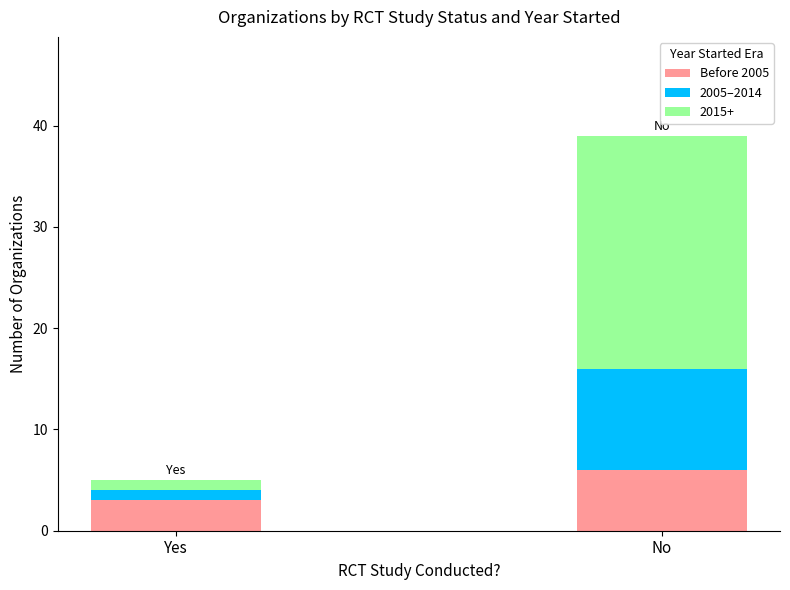

What is the sum of all Before 2005 values?

9